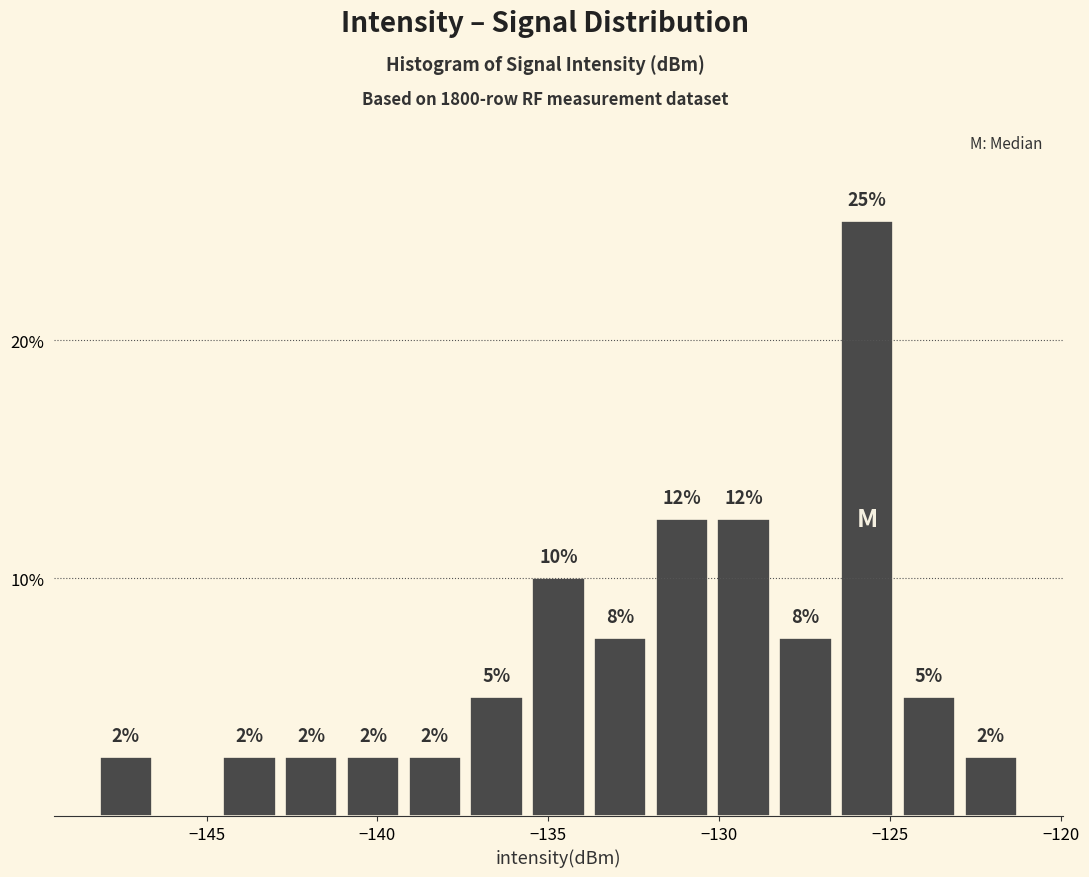

Around what value on the x-axis is the tallest bar? Give the approximate position of its centre, as read against the axis.

-125.5